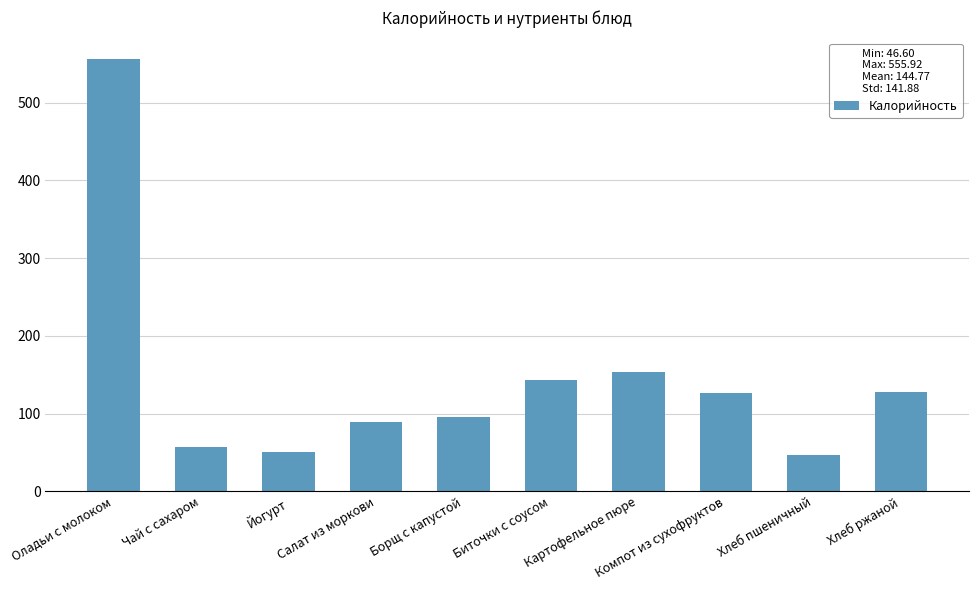

What is the difference between the values at Картофельное пюре and Оладьи с молоком?

401.9